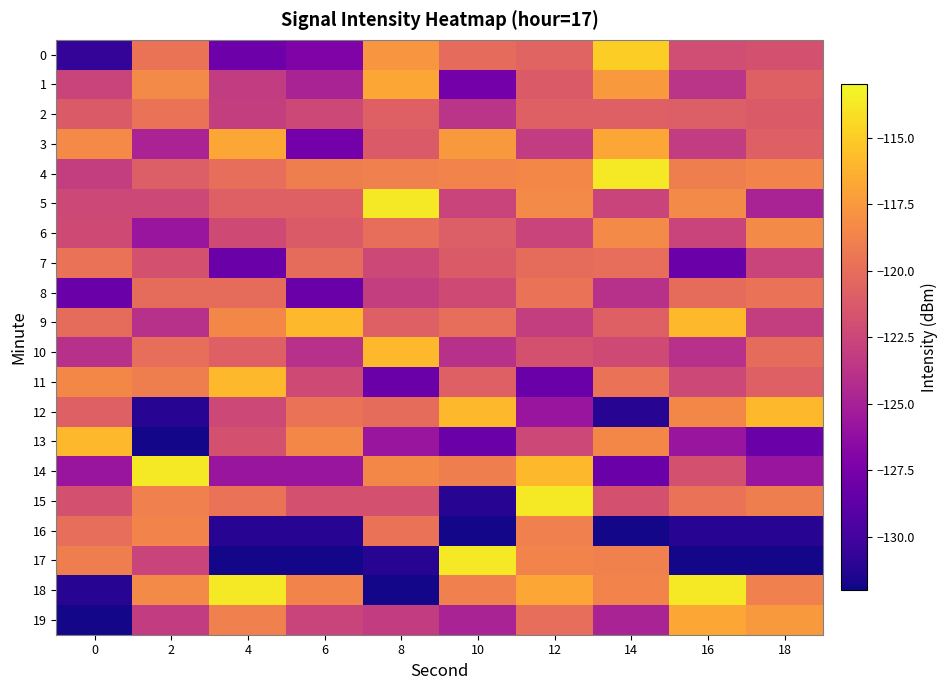

Count the number of categories in the chart.

10